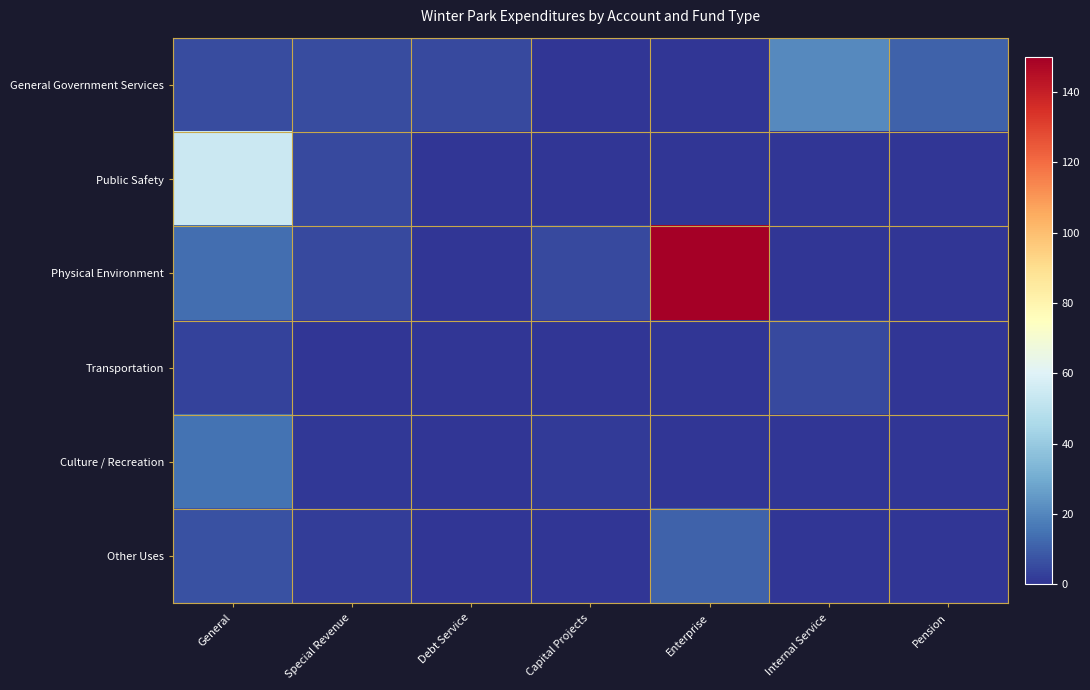

What is the spread (max minus min) of values at Internal Service?

21.0